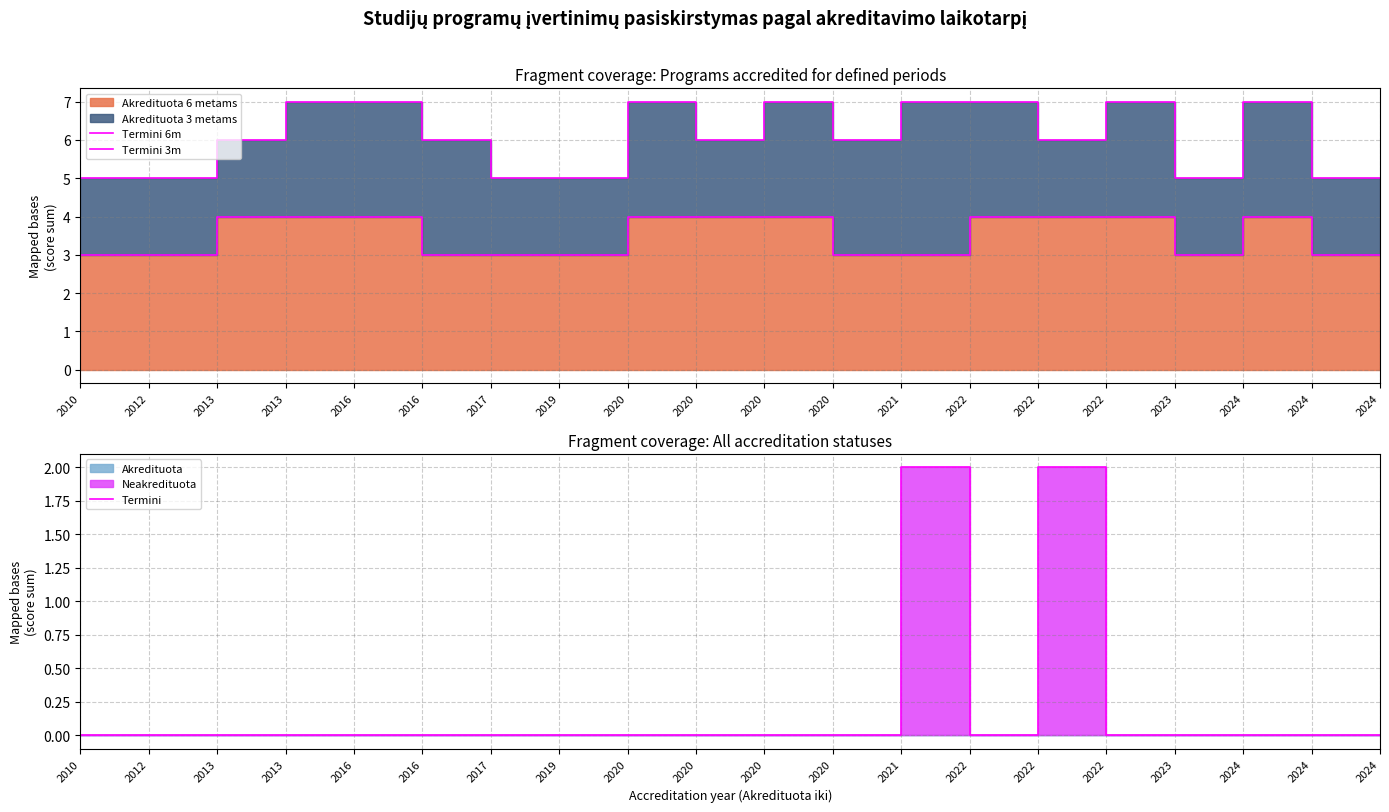

Where is the first local maximum for Termini?

2022